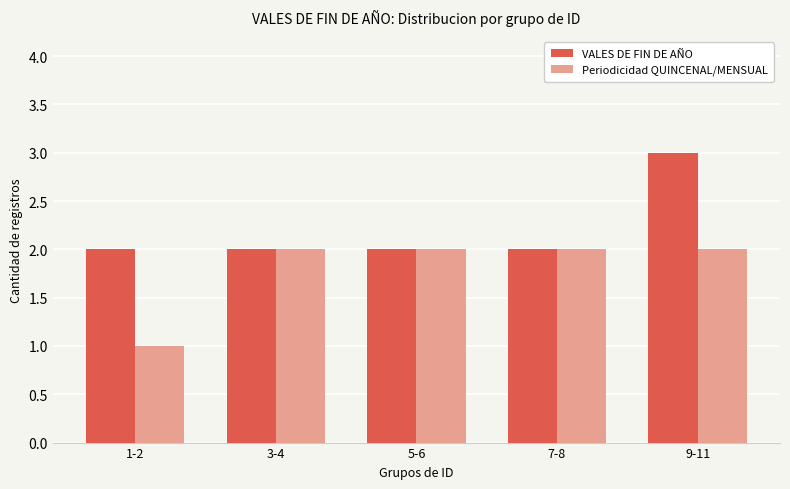

Which series changed the most between 7-8 and 9-11?

VALES DE FIN DE AÑO